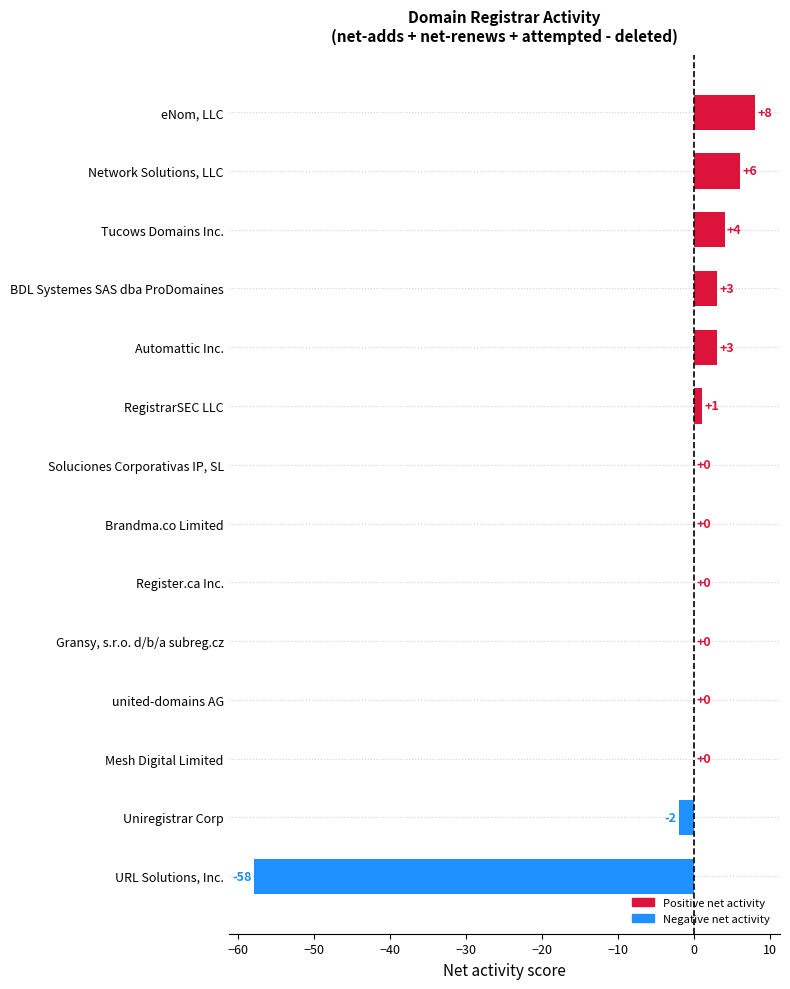

What is the sum of all values?

-35